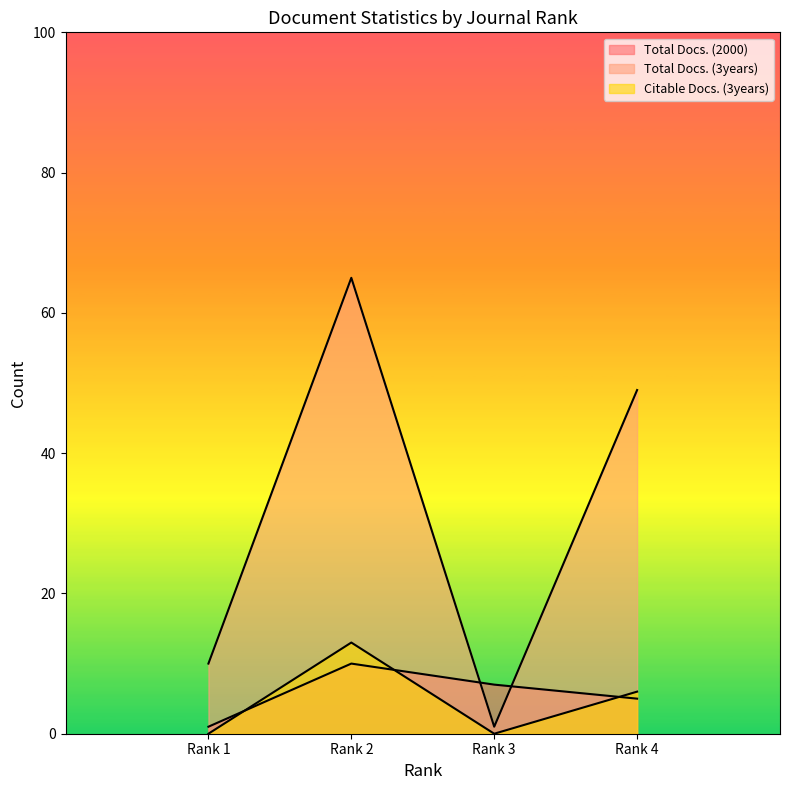

Which series has the largest range (max minus min)?

Total Docs. (3years)